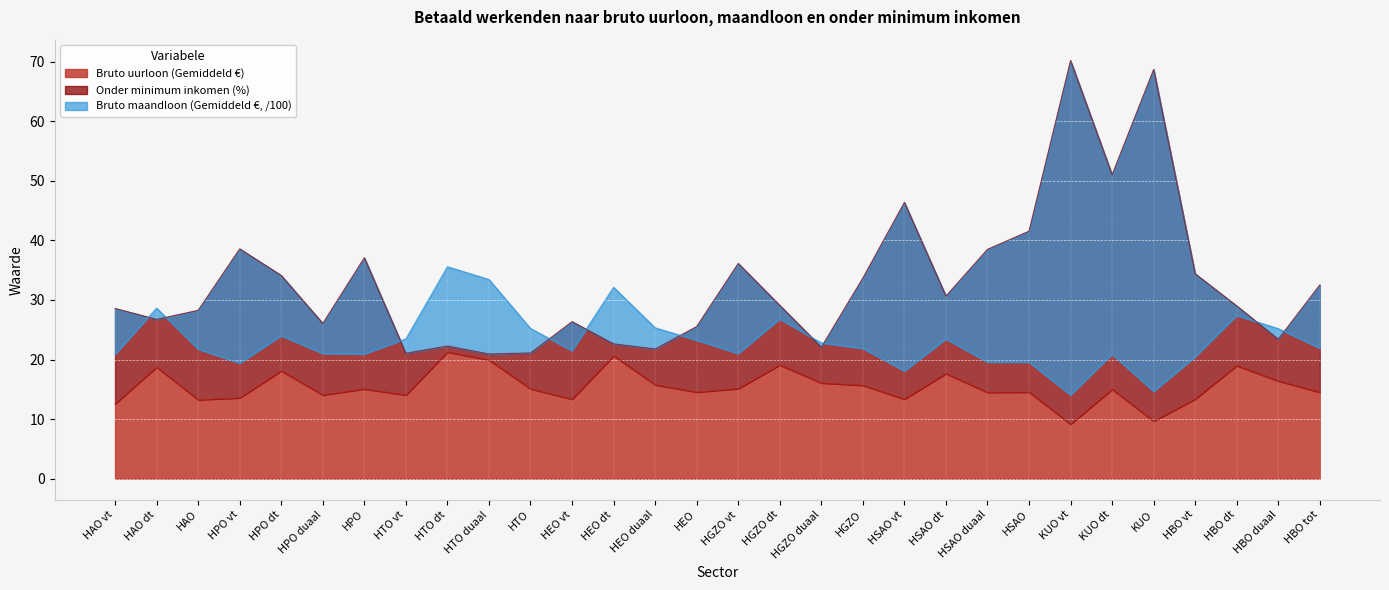

Which category has the lowest value across all series?

KUO vt